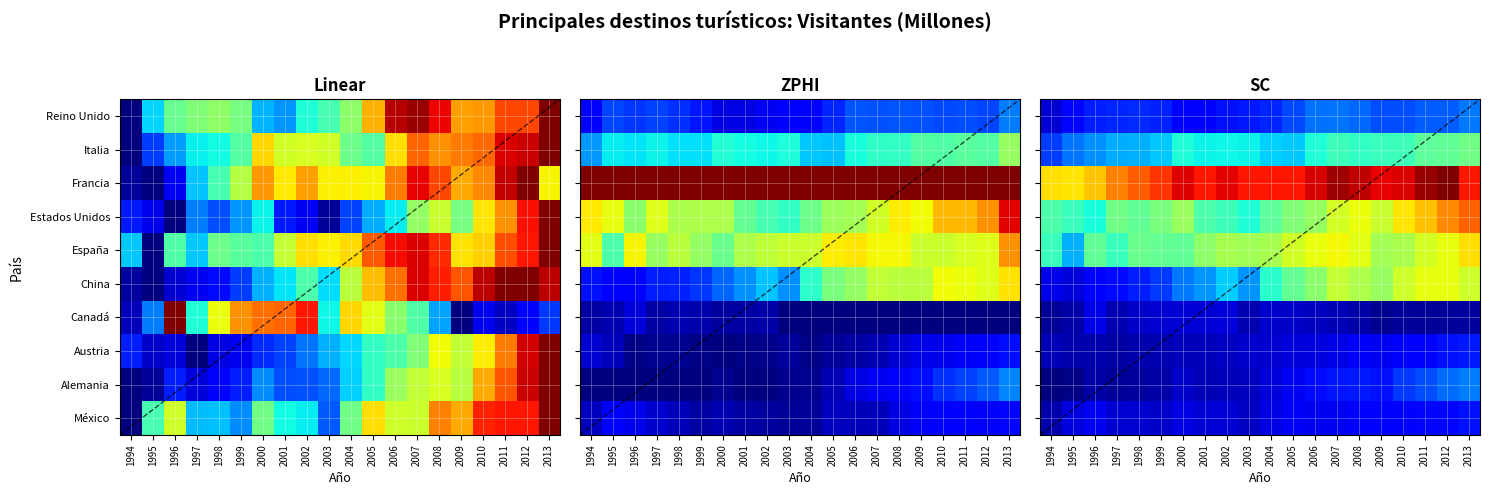

At which category is the sum across all series the highest?

2013